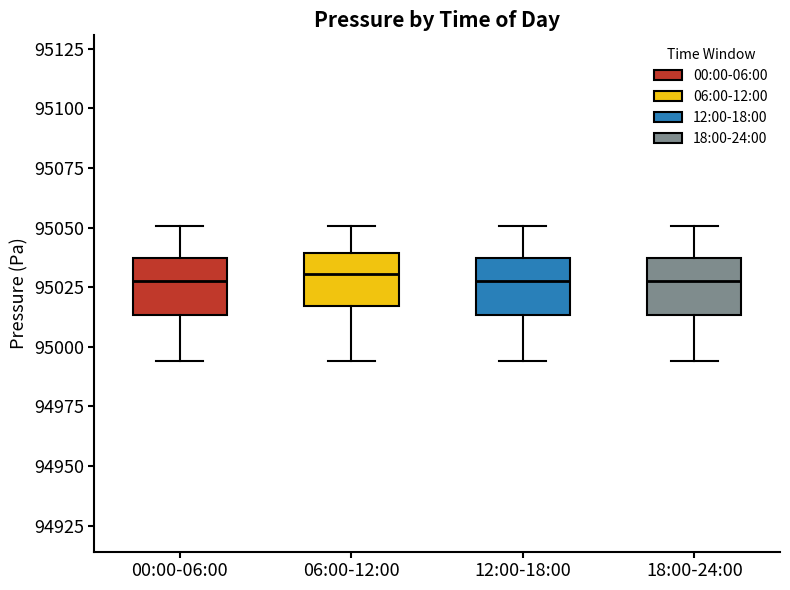

Where is the upper edge of the box for 06:00-12:00 on the y-axis? The values are not printed on the chart, so give them approximately, as read against the axis.

95040